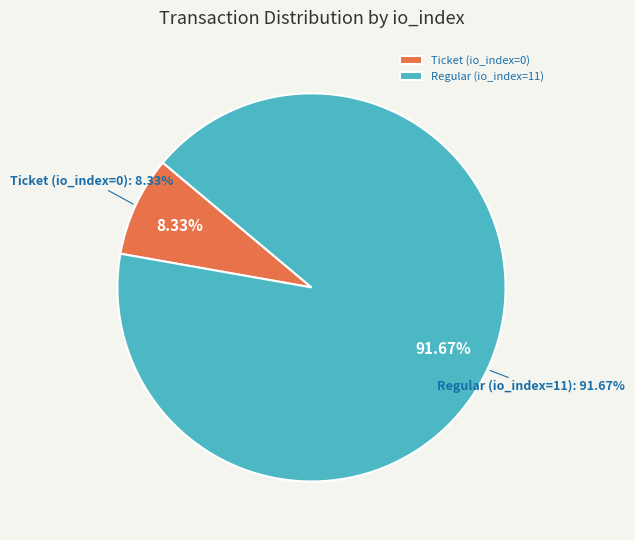

Is it true that Regular (io_index=11) is 92% of the pie?

False